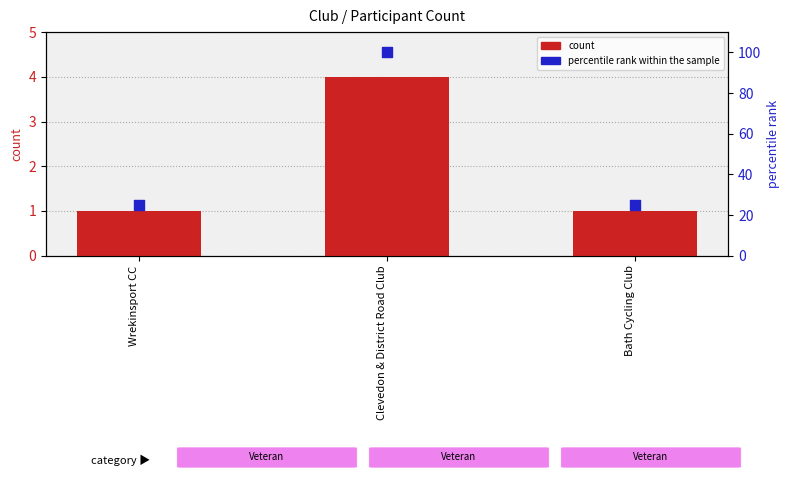

At how many categories does at least one series exceed 53?

1